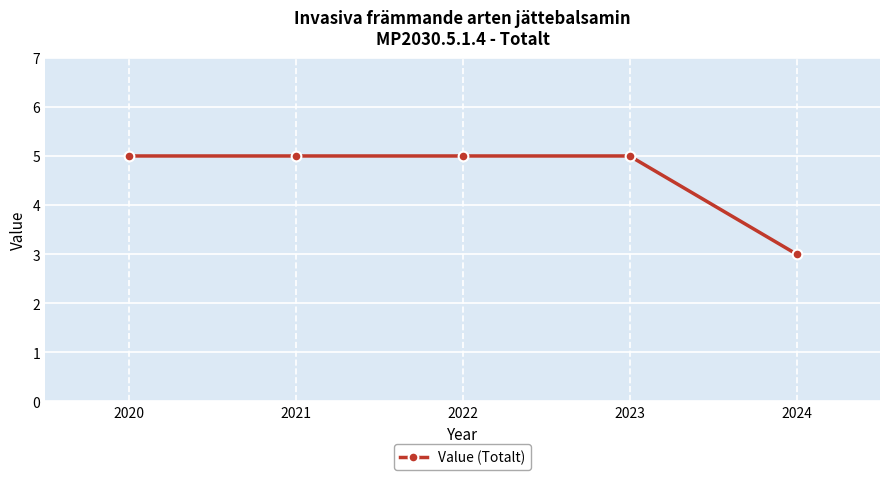

What is the value of the 4th point from the left?

5